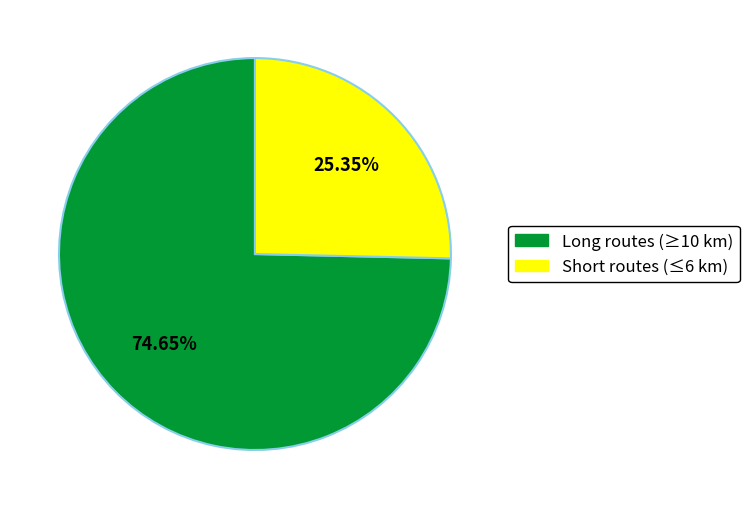

How many segments does this pie chart have?

2